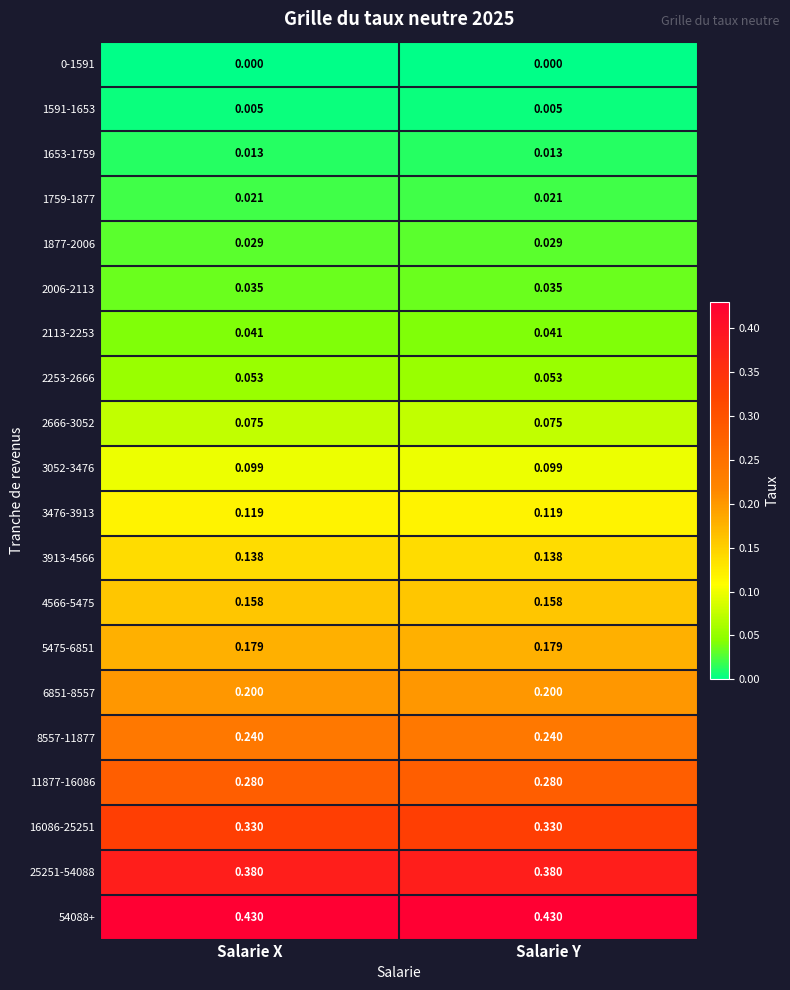

Is the value of 11877-16086 at Salarie X greater than the value of 2253-2666 at Salarie Y?

Yes